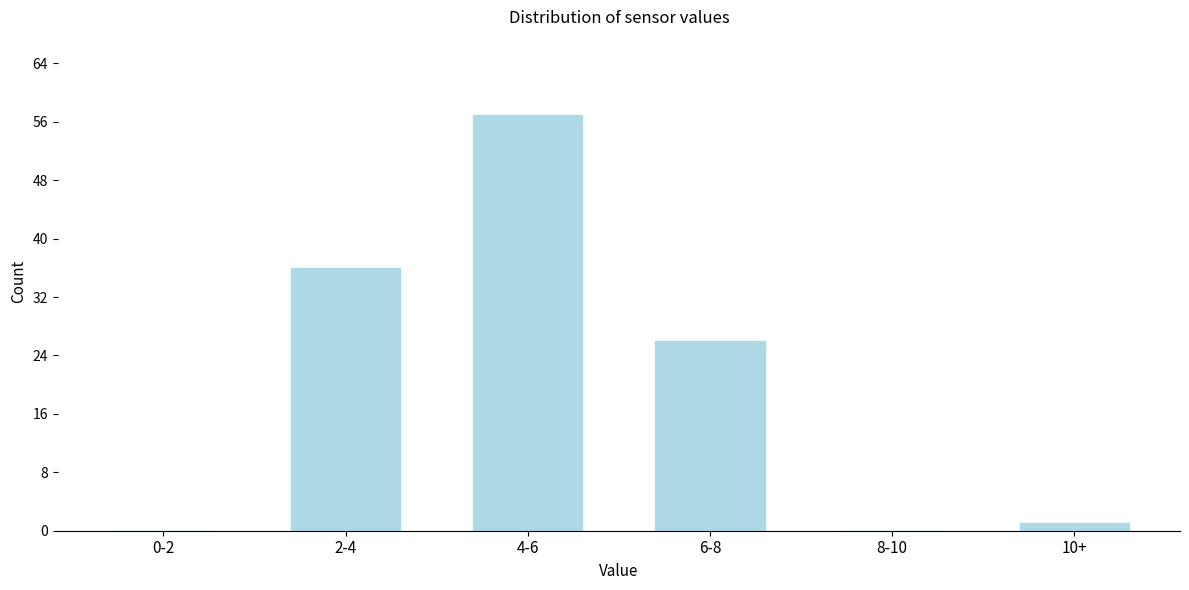

Reading left to right, extract all data points from this chart.

0-2=0	2-4=36	4-6=57	6-8=26	8-10=0	10+=1